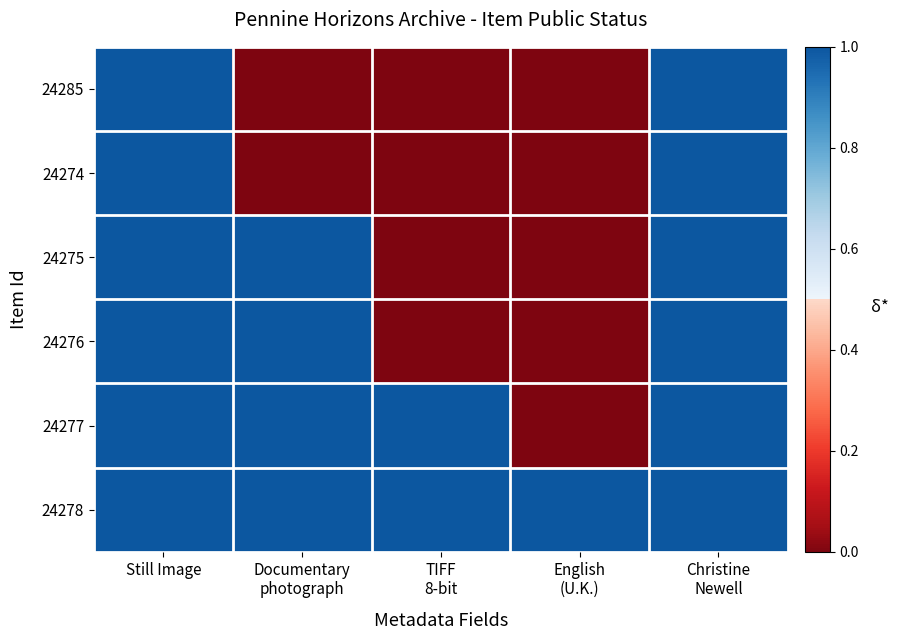

Which series has the largest total across all categories?

24278